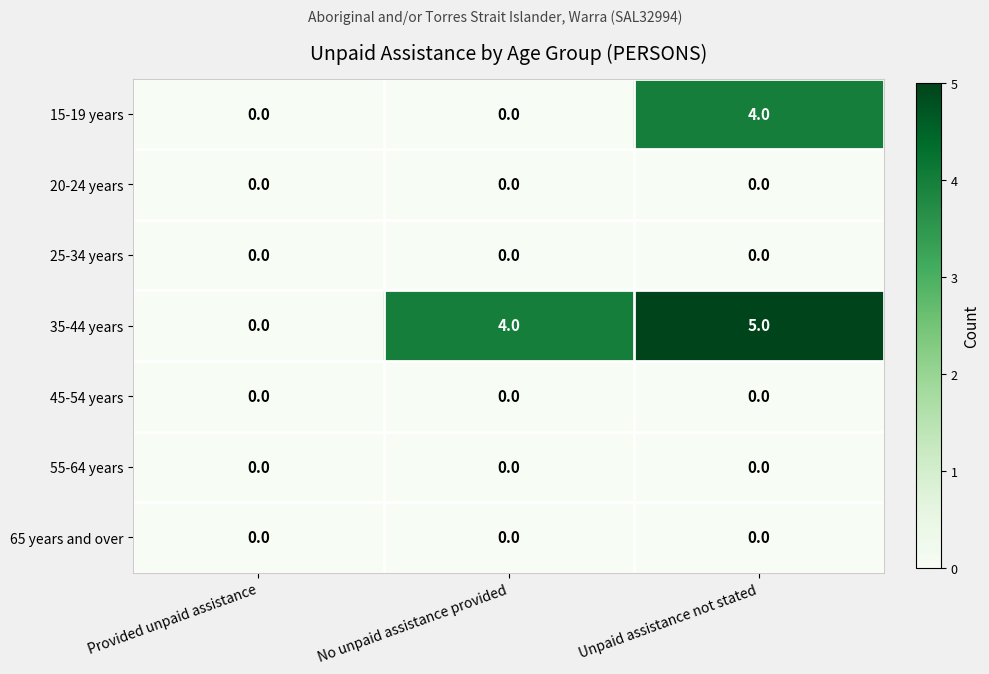

Which series has the largest total across all categories?

35-44 years